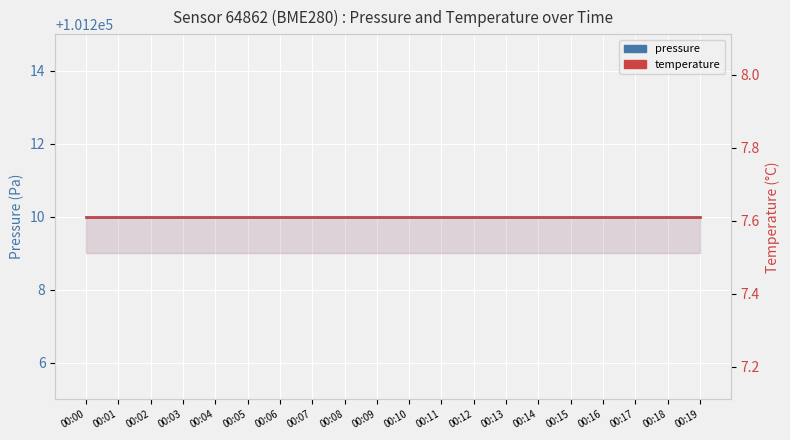

What is the sum of the pressure values at 00:00 and 00:19?

202420.0